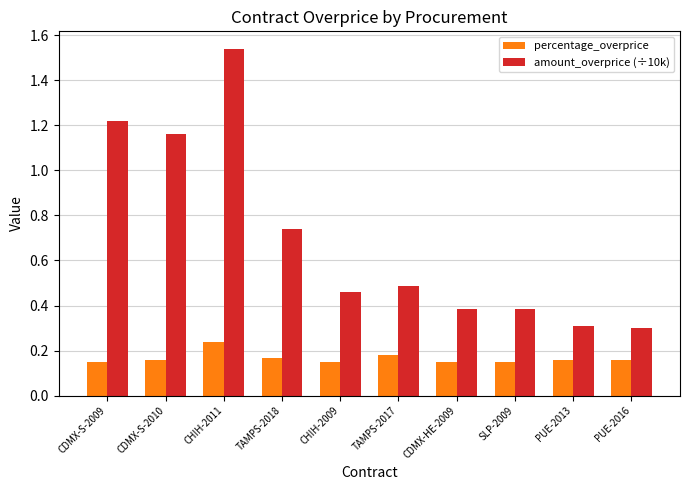

Which category has the highest value across all series?

CHIH-2011